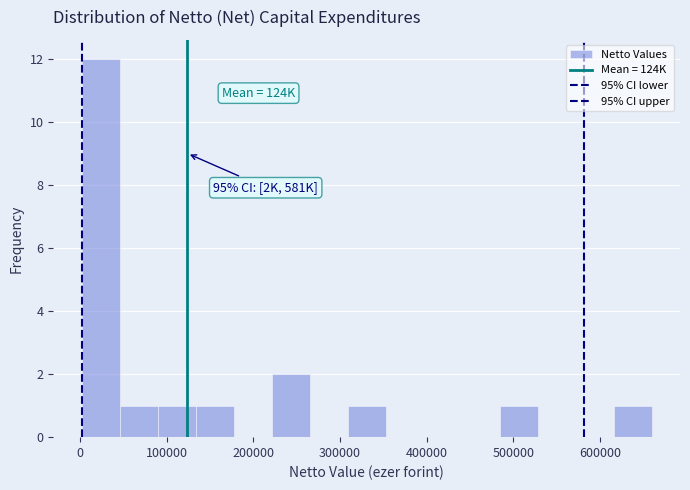

Which range on the x-axis has the tallest bar?

0 to 50000